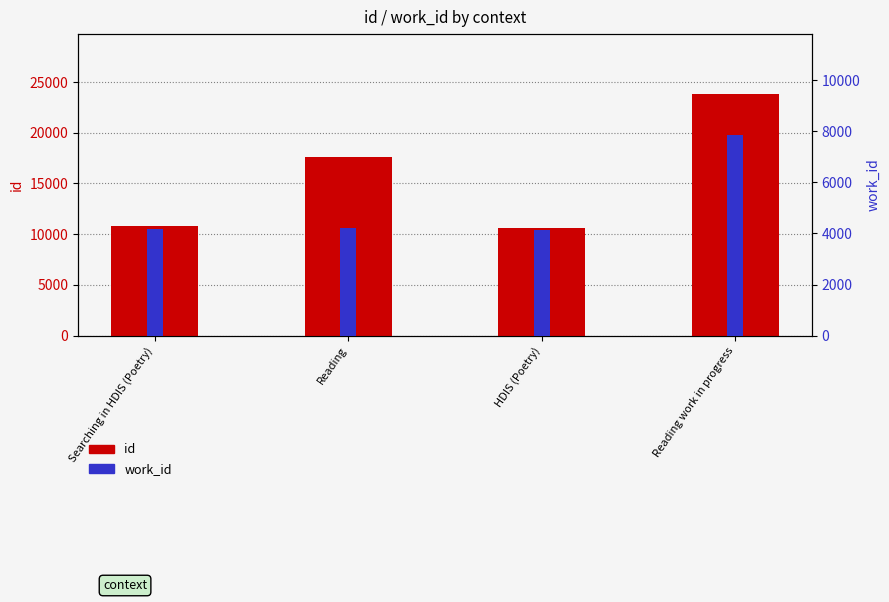

Rank the categories by id value from lowest to highest.

HDIS (Poetry), Searching in HDIS (Poetry), Reading, Reading work in progress